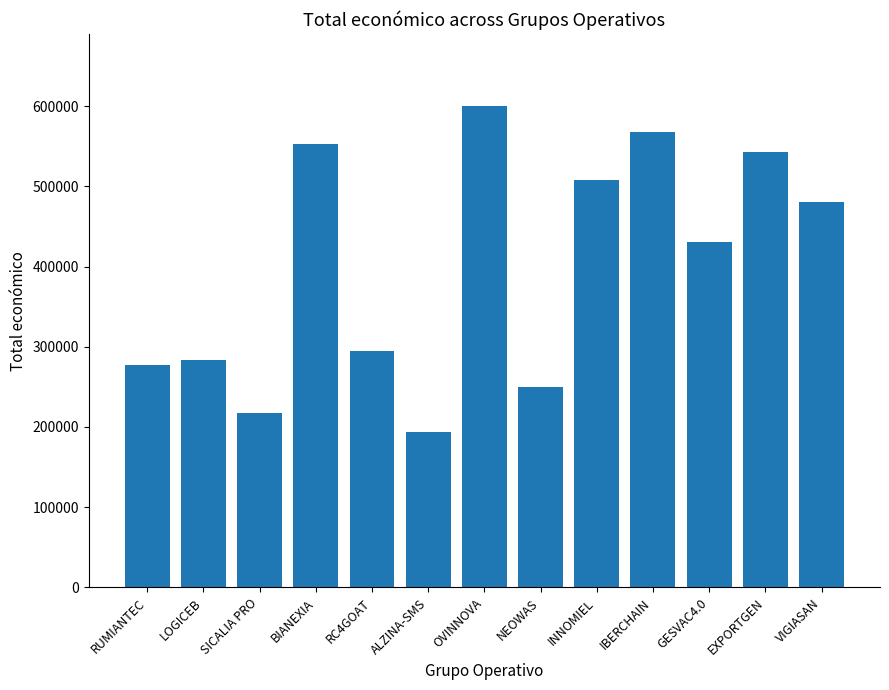

Rank the categories by value from lowest to highest.

ALZINA-SMS, SICALIA PRO, NEOWAS, RUMIANTEC, LOGICEB, RC4GOAT, GESVAC4.0, VIGIASAN, INNOMIEL, EXPORTGEN, BIANEXIA, IBERCHAIN, OVINNOVA